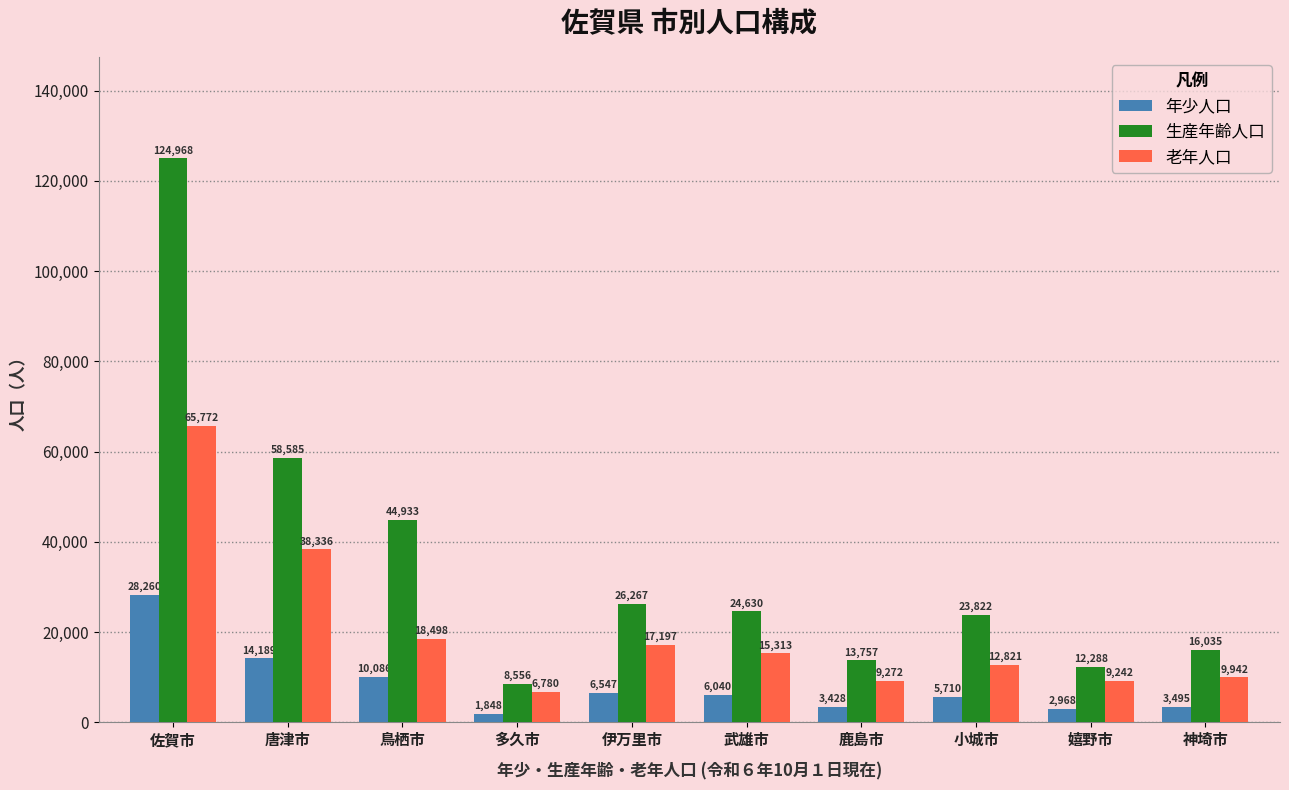

Reading left to right, list all the values displayed in this chart.

年少人口: 28260	14189	10086	1848	6547	6040	3428	5710	2968	3495
生産年齢人口: 124968	58585	44933	8556	26267	24630	13757	23822	12288	16035
老年人口: 65772	38336	18498	6780	17197	15313	9272	12821	9242	9942